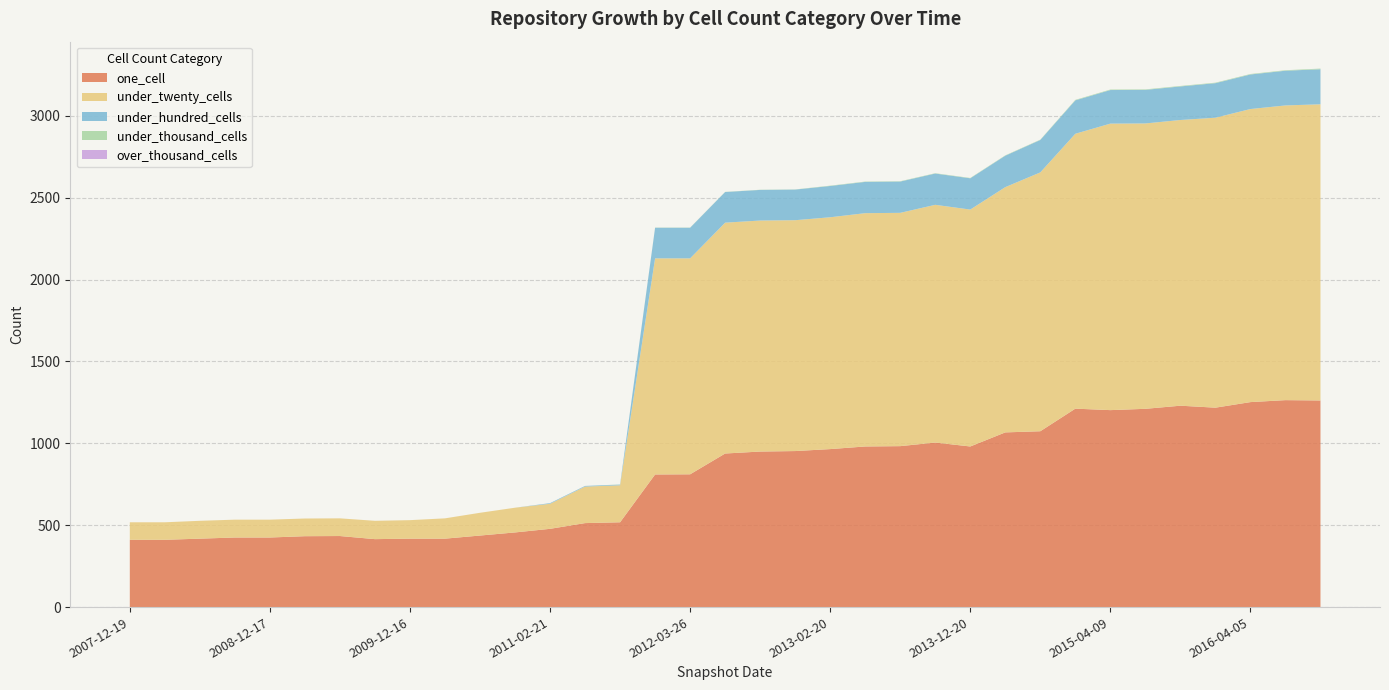

Reading right to left, list all the values displayed in this chart.

one_cell: 1262	1264	1252	1218	1230	1211	1203	1212	1074	1067	981	1005	983	981	965	953	950	938	811	810	518	513	478	456	437	418	418	415	434	433	425	425	418	411	411
under_twenty_cells: 1809	1800	1790	1771	1745	1743	1750	1679	1581	1498	1447	1452	1425	1425	1416	1410	1411	1410	1319	1320	226	223	153	151	139	124	113	112	108	108	109	109	109	107	107
under_hundred_cells: 214	212	211	211	205	205	205	204	198	192	191	191	191	191	191	187	187	187	187	187	4	4	4	0	0	0	0	0	0	0	0	0	0	0	0
under_thousand_cells: 4	3	3	3	3	3	3	3	2	2	2	2	2	2	2	1	1	1	1	1	1	0	0	0	0	0	0	0	0	0	0	0	0	0	0
over_thousand_cells: 0	0	0	0	0	0	0	0	0	0	0	0	0	0	0	0	0	0	0	0	0	0	0	0	0	0	0	0	0	0	0	0	0	0	0